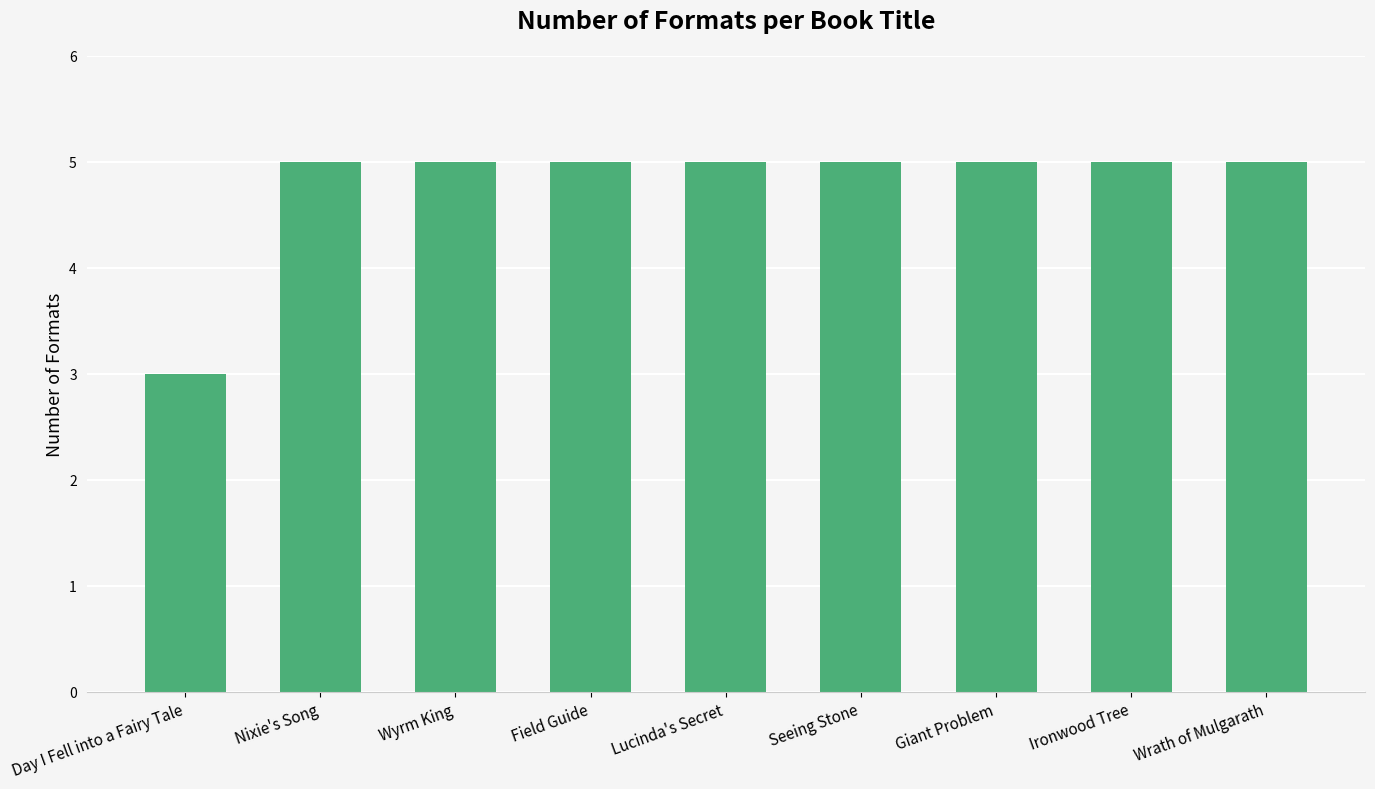

Reading right to left, what are all the values shown in this chart?

Wrath of Mulgarath=5	Ironwood Tree=5	Giant Problem=5	Seeing Stone=5	Lucinda's Secret=5	Field Guide=5	Wyrm King=5	Nixie's Song=5	Day I Fell into a Fairy Tale=3